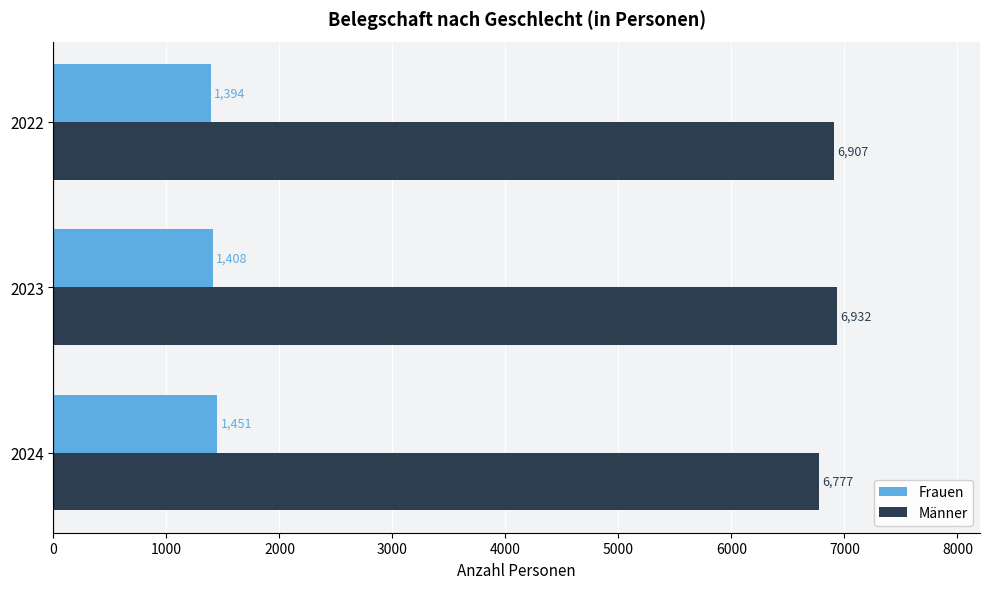

At which category is the sum across all series the highest?

2023